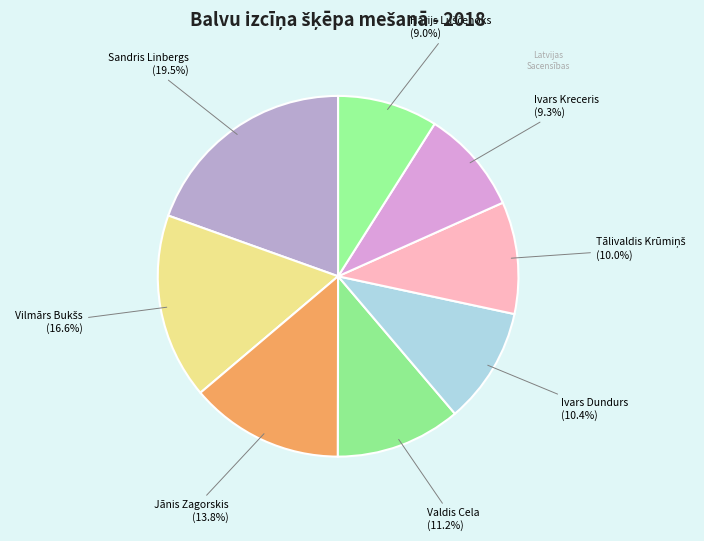

Does Sandris Linbergs account for over 50% of the chart?

No